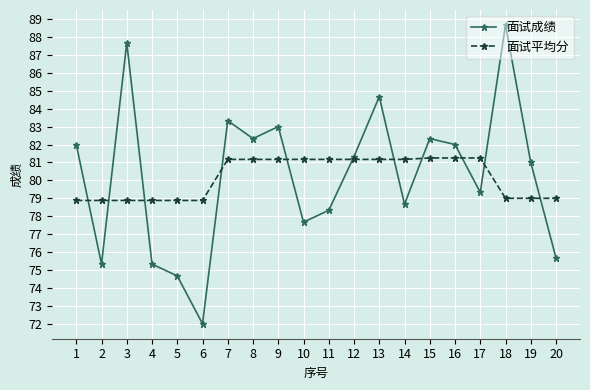

What is the highest value of the 面试成绩 series?

88.7